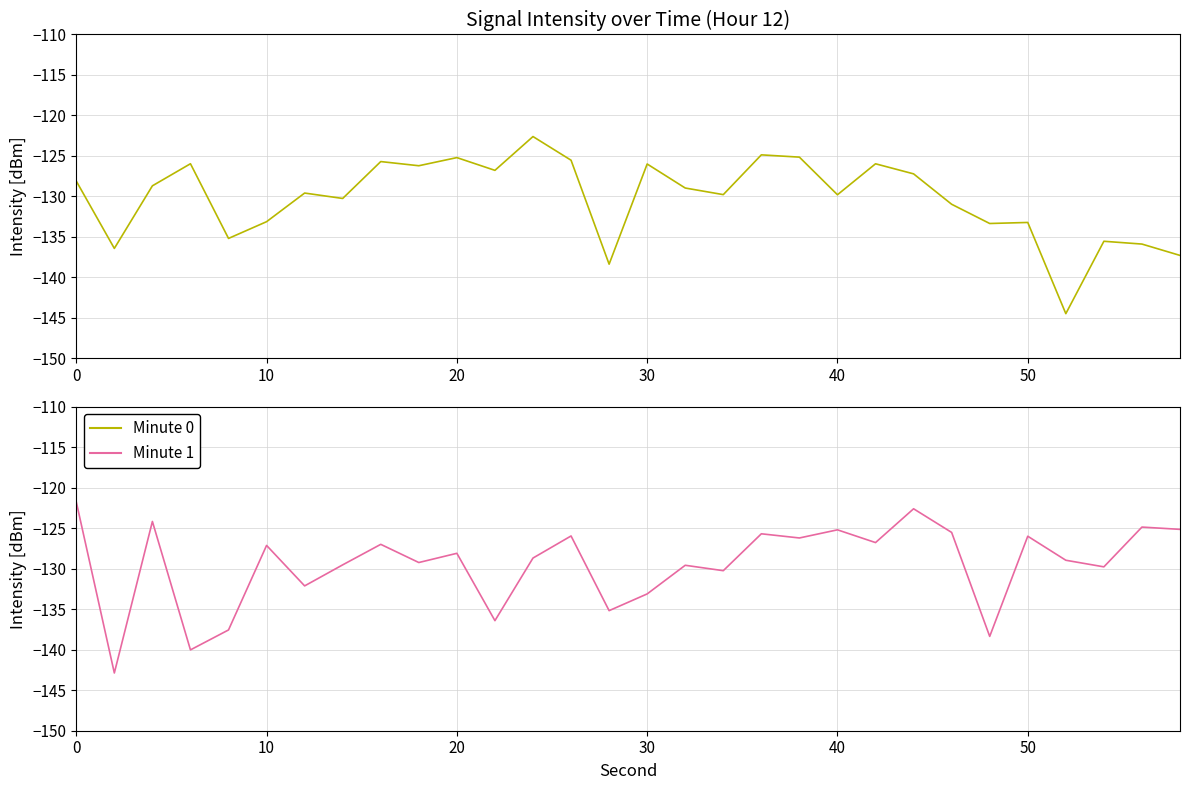

What is the difference between the maximum and minimum values in the Minute 0 series?

21.9